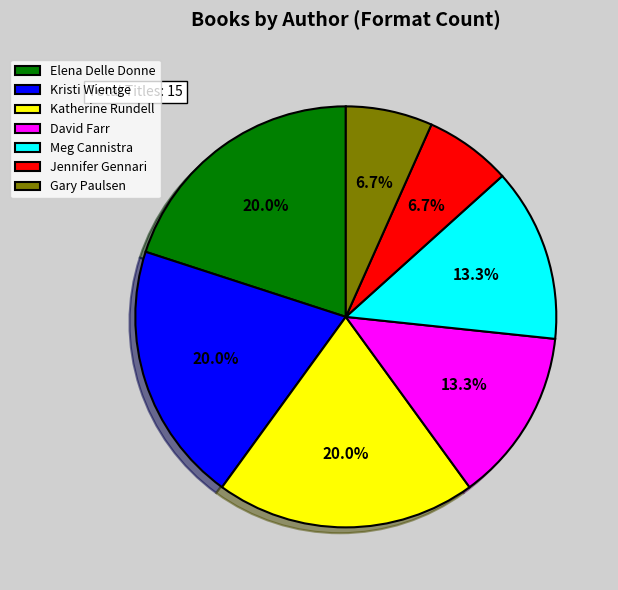

Approximately how many times larger is the value at Elena Delle Donne compared to Katherine Rundell?

1.0